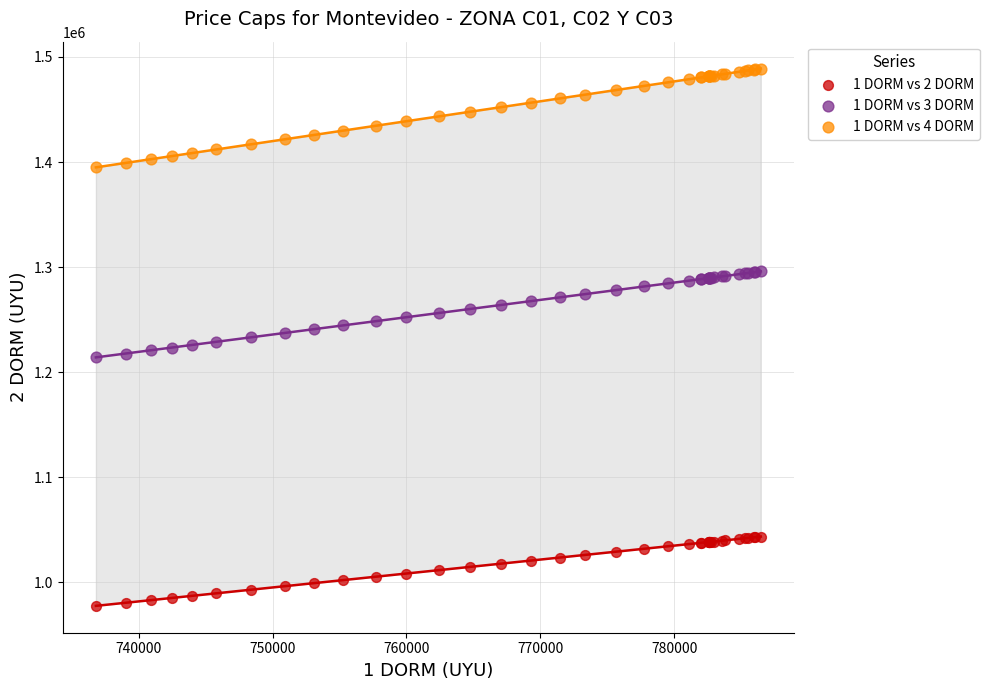

Which series has the largest Y range (max minus min)?

1 DORM vs 4 DORM